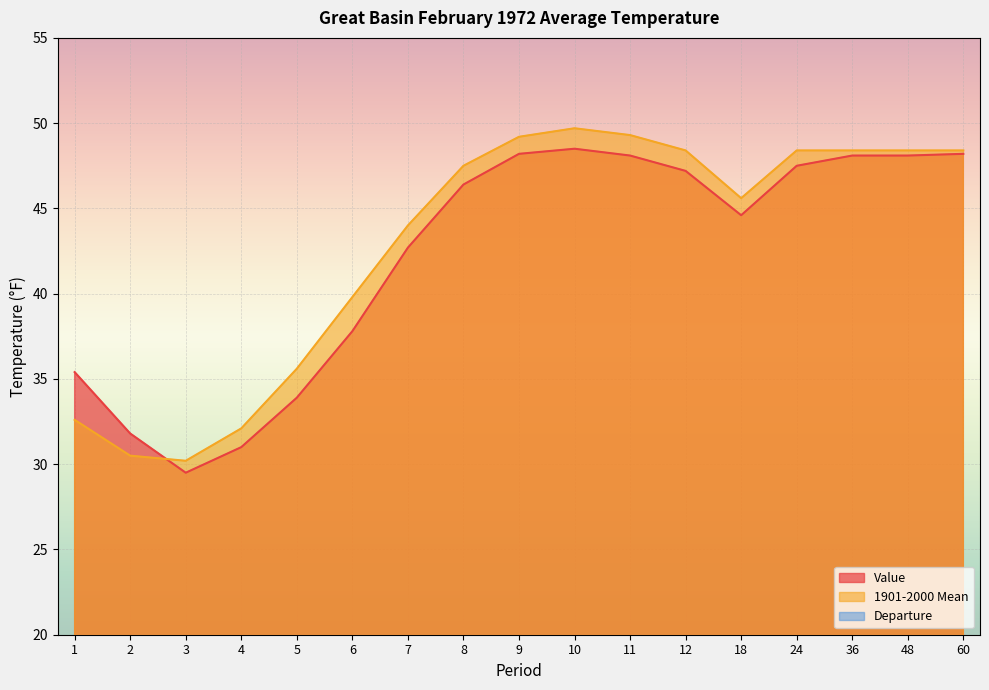

How many data points in Value are above 46?

9